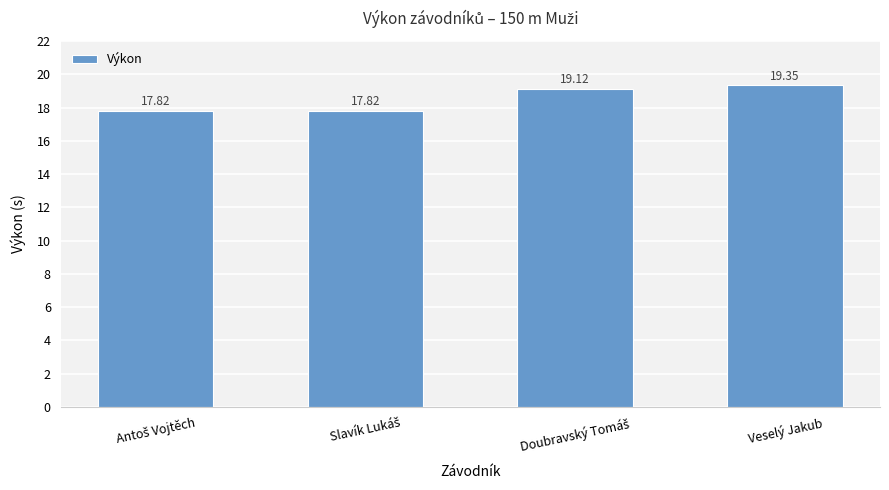

What is the label of the 4th bar from the left?

Veselý Jakub